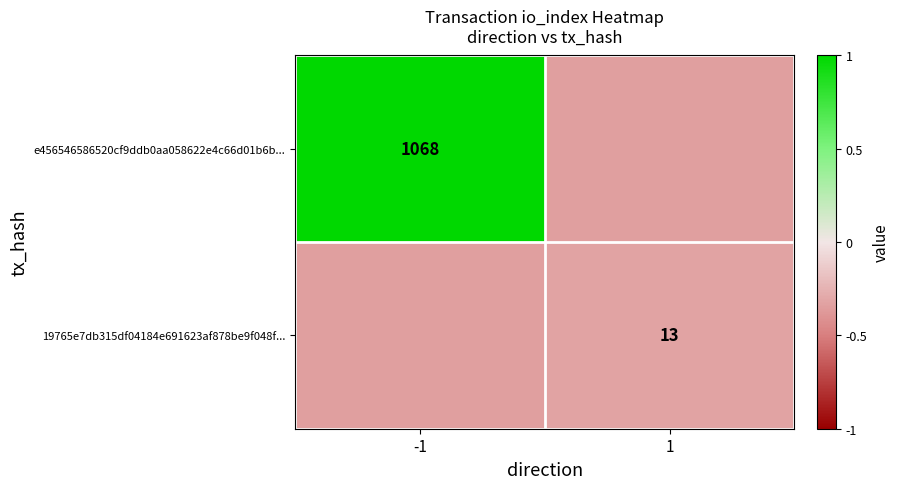

True or false: e456546586520cf9ddb0aa058622e4c66d01b6b... has a value of -0.5 at 1.

False